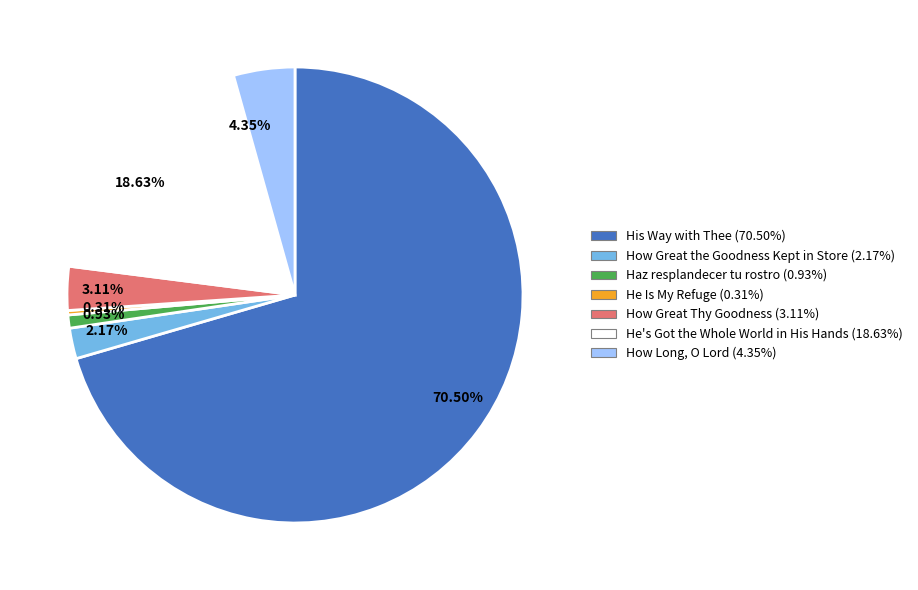

Which category accounts for the majority?

70.50%